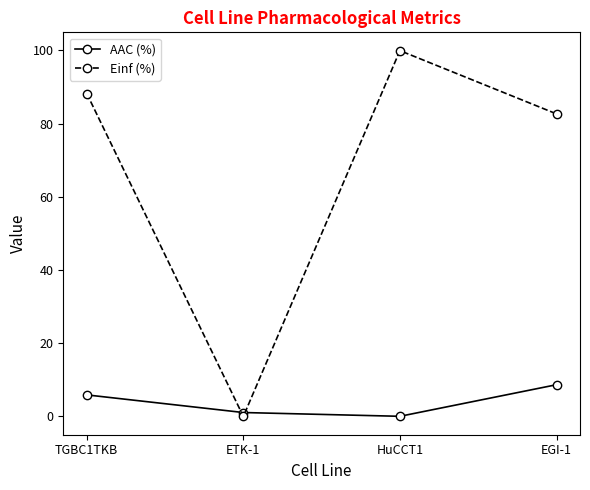

What is the maximum value for AAC (%)?

8.7